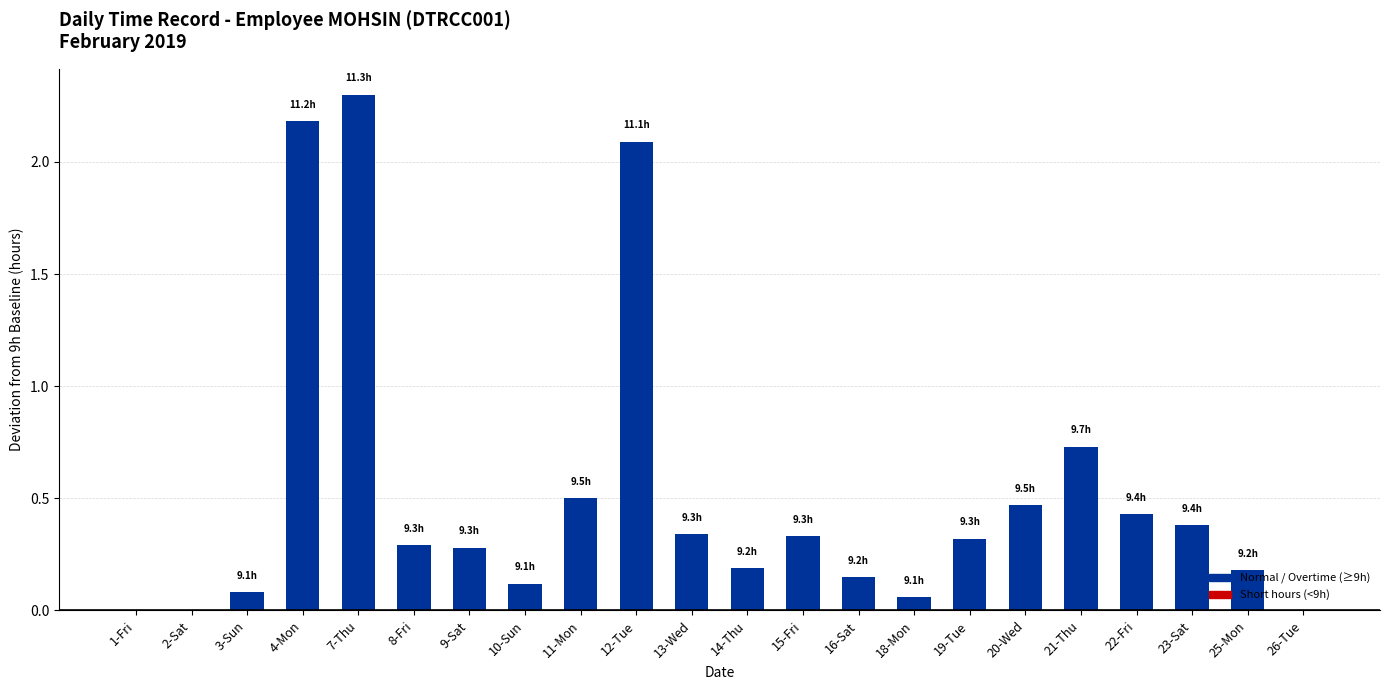

Between 12-Tue and 10-Sun, which is larger?

12-Tue